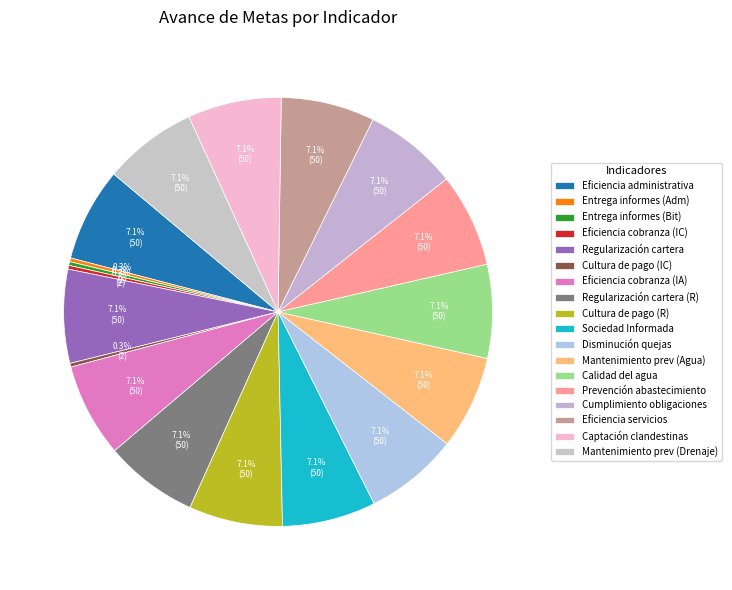

How many slices are in this pie chart?

18